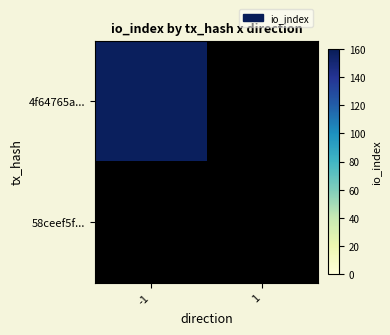

Between direction_-1 and direction_1, which series saw the biggest shift?

4f64765aede901751c619b5ce8bf3dddfa58637